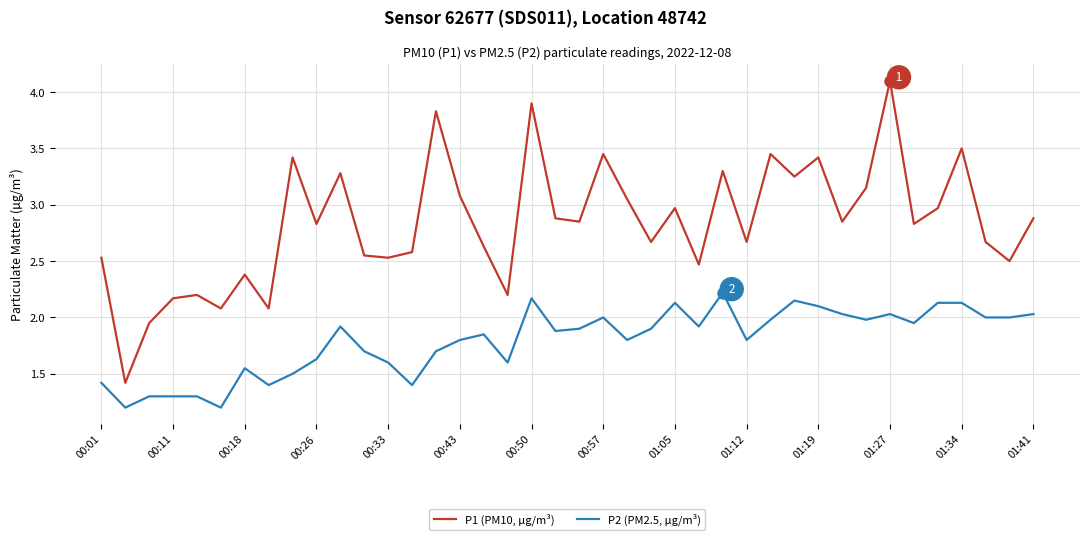

Which series has the largest range (max minus min)?

P1 (PM10, µg/m³)